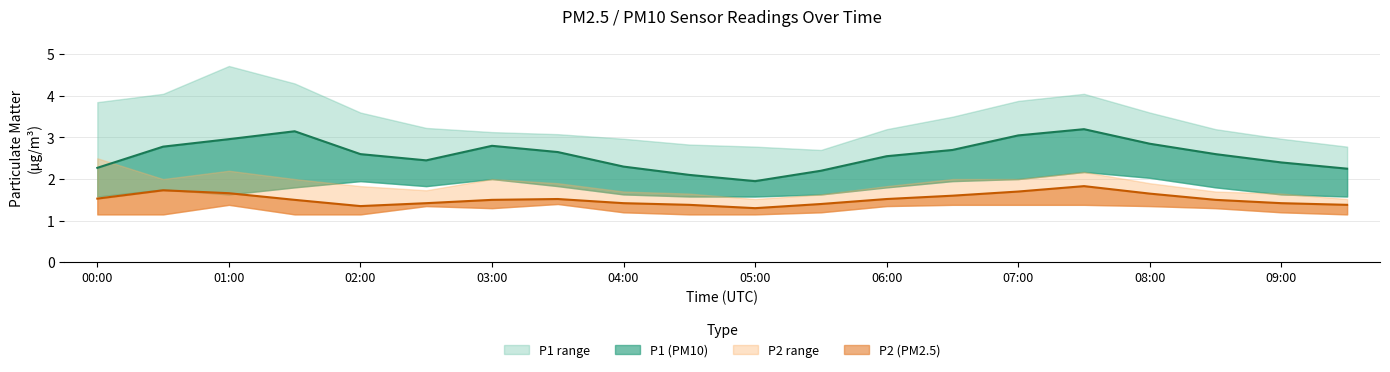

At which category does P1_lower reach its first local peak?

00:30